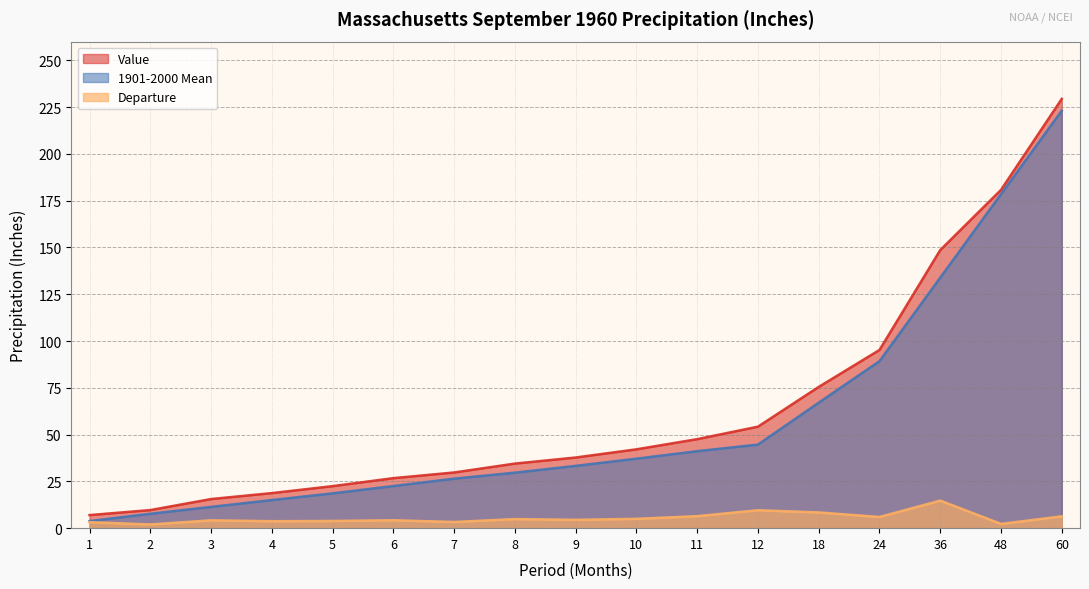

Which series changed the most between 1 and 3?

Value